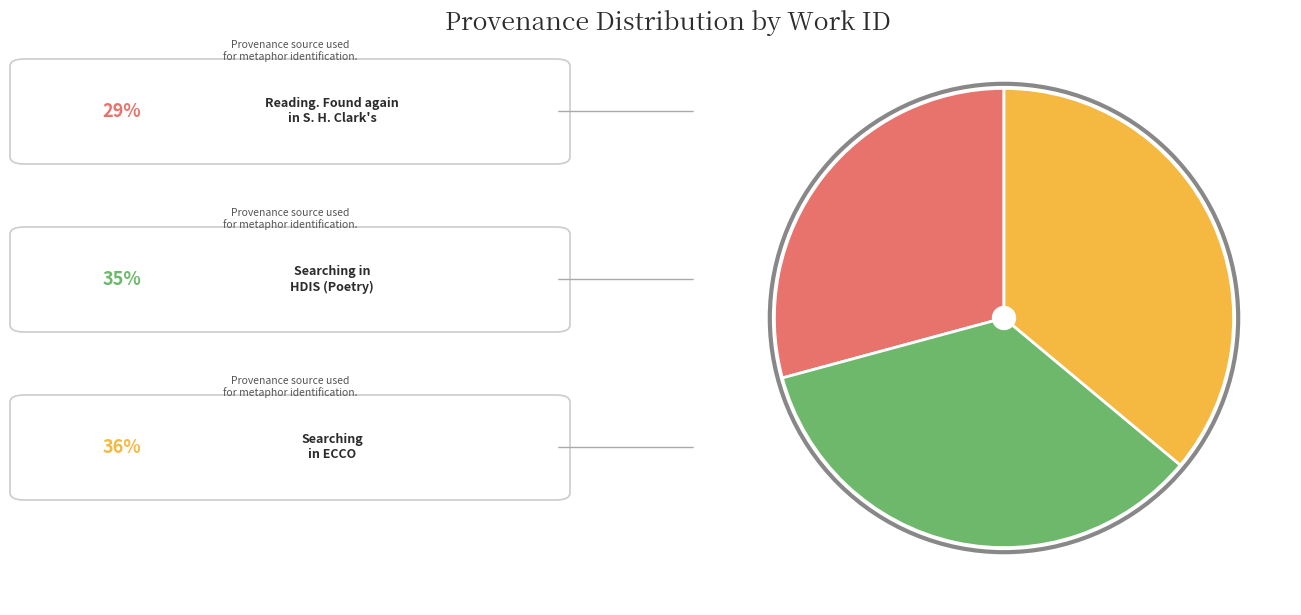

Does any single category account for the majority?

No